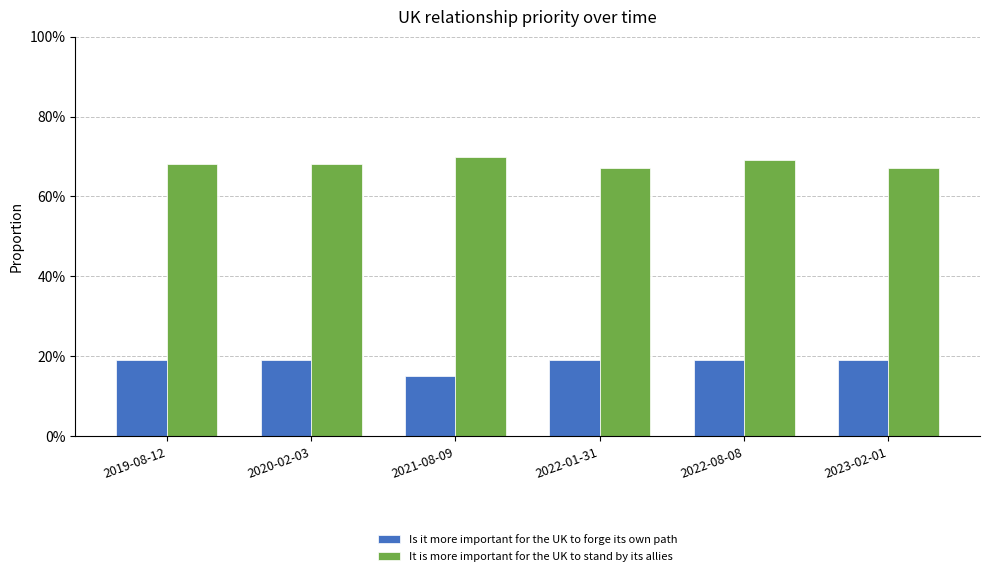

What is the label of the 1st bar from the left?

2019-08-12